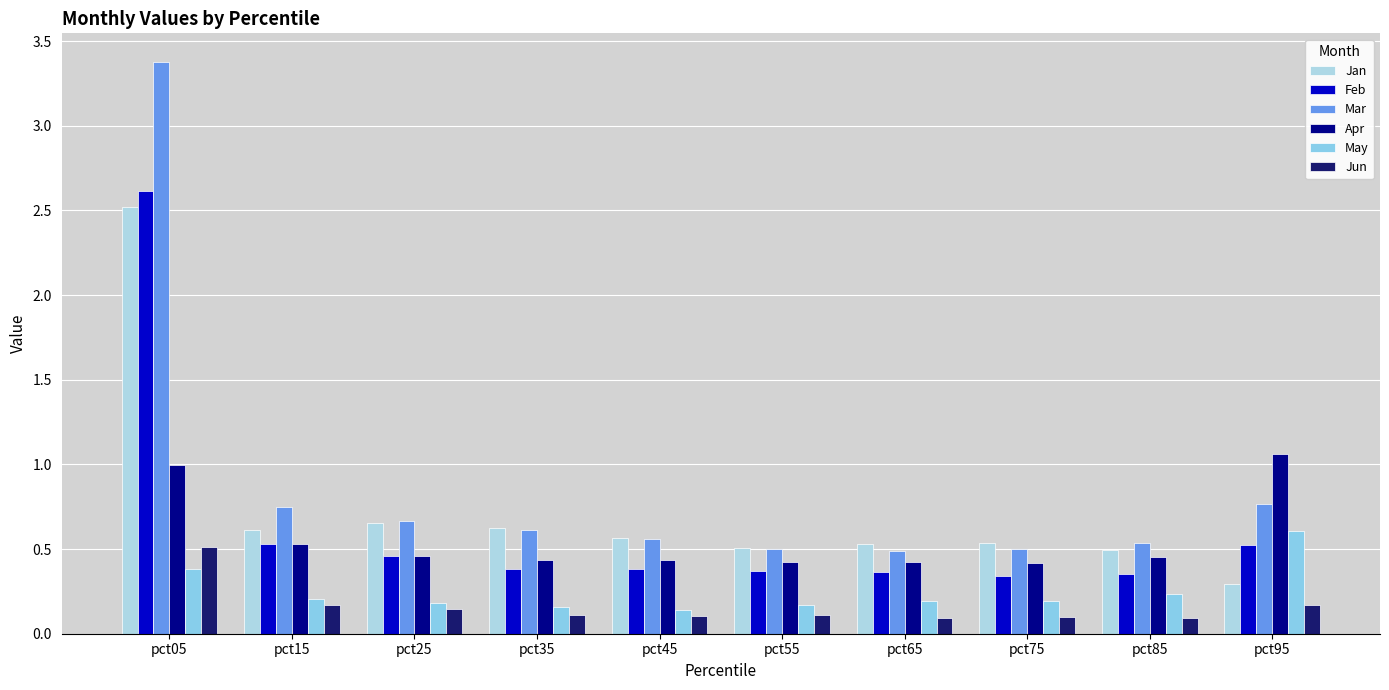

How many bars are there in each group?

6